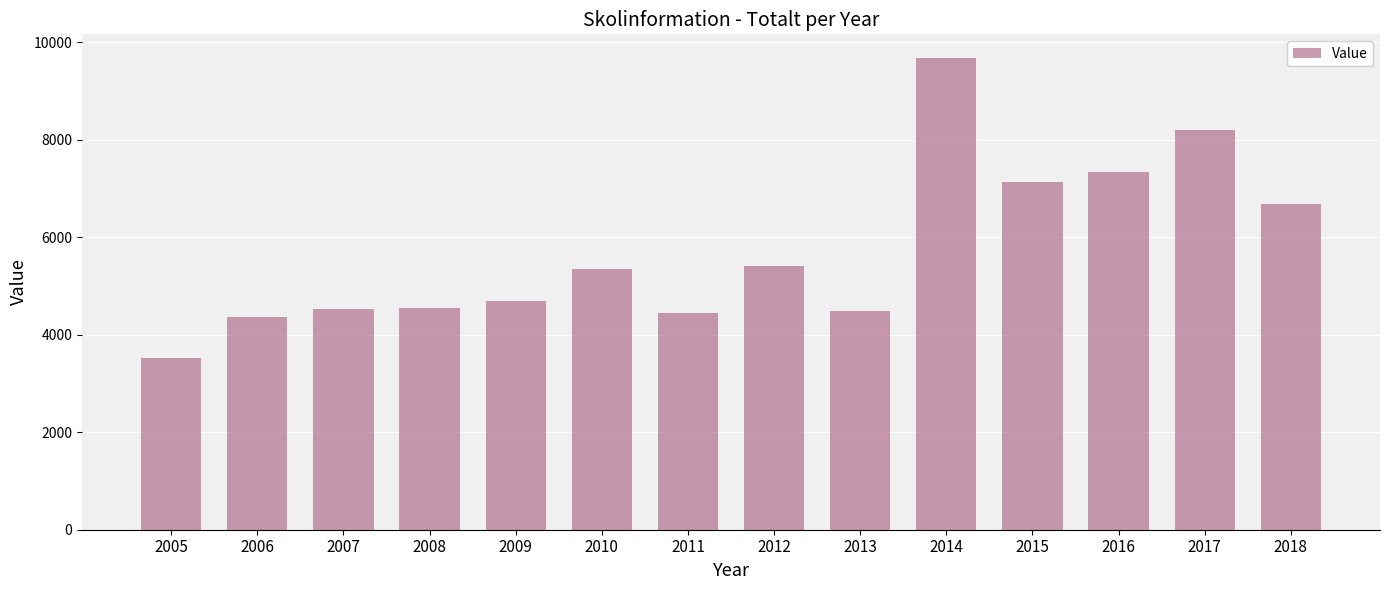

What is the value of the 12th bar from the left?

7327